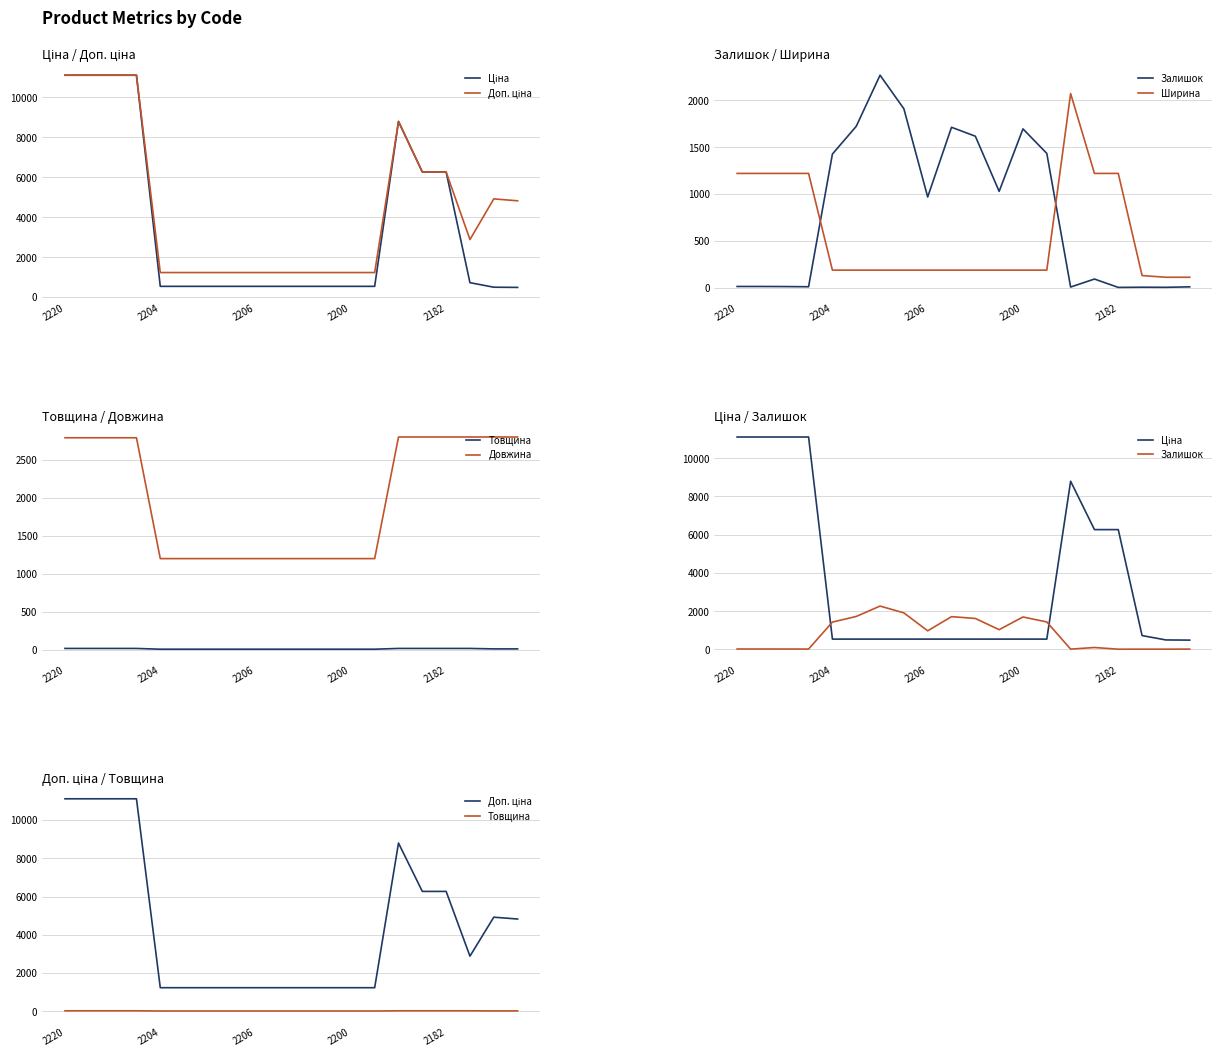

Which series has the largest range (max minus min)?

Ціна